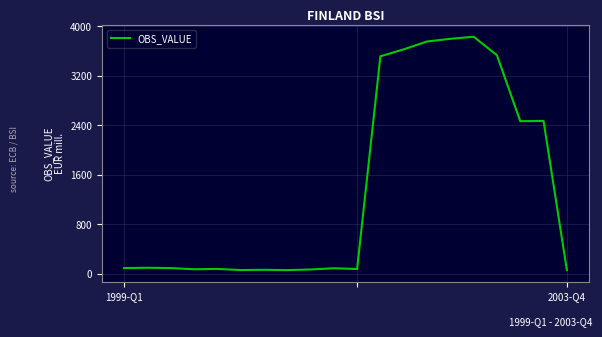

What is the difference between the maximum and minimum values?

3777